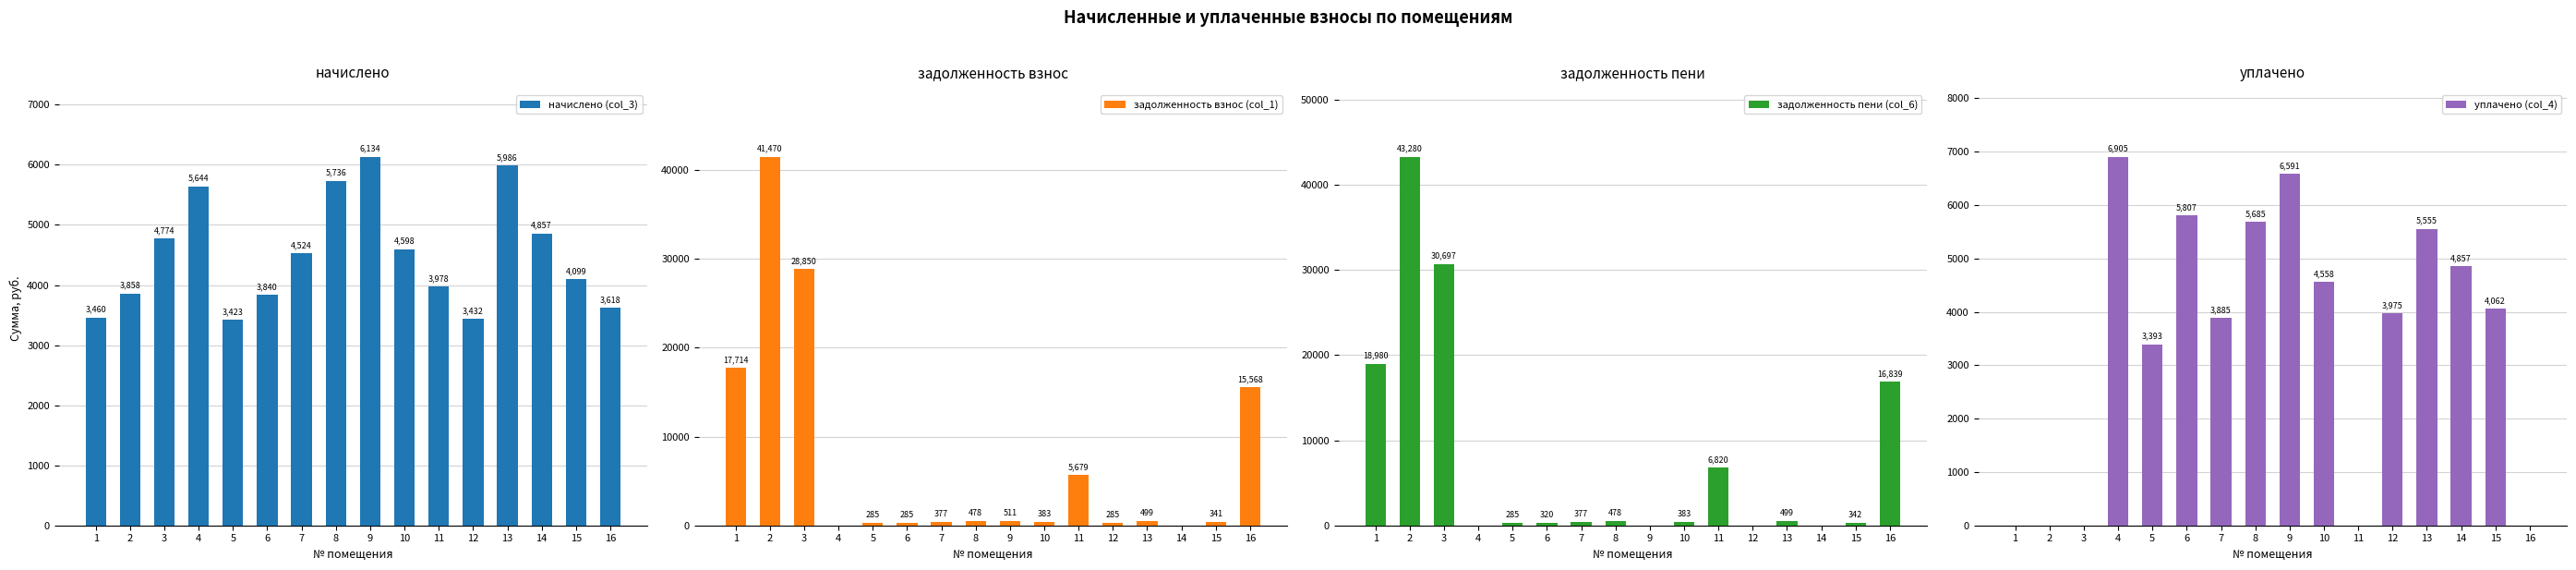

Which series has the largest total across all categories?

задолженность пени (col_6)